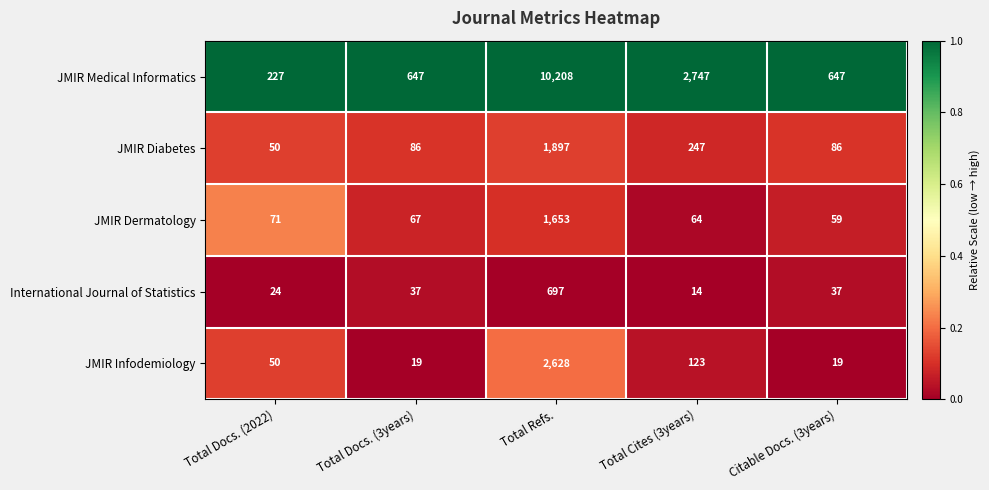

The International Journal of Statistics series shows 25 at Total Docs. (3years). True or false?

False